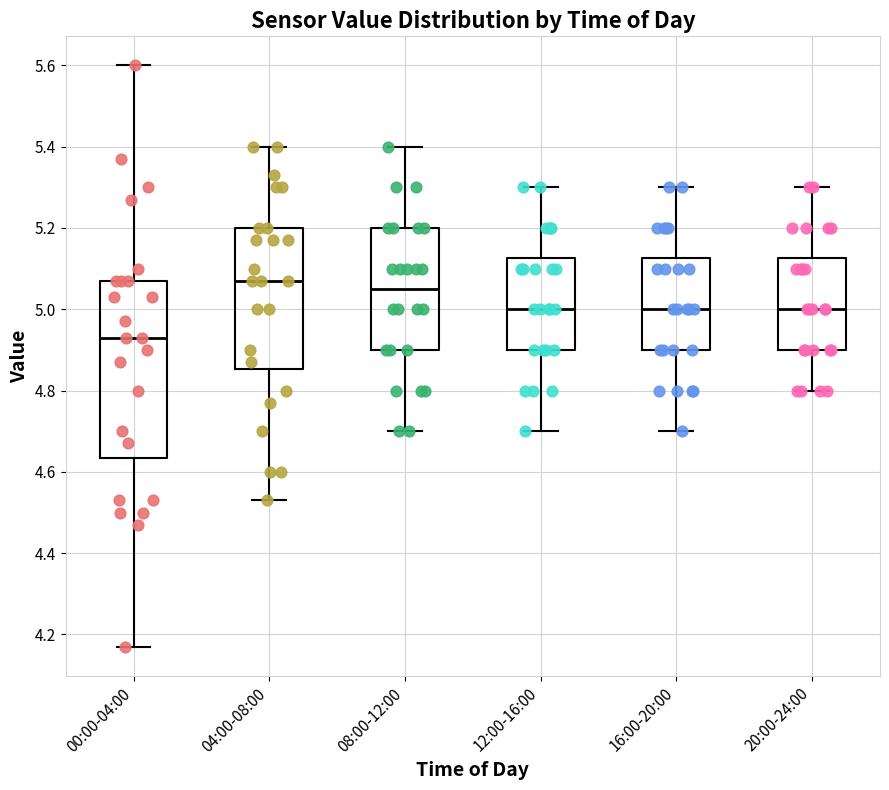

Where does the lower whisker of the box for 04:00-08:00 end on the y-axis? The values are not printed on the chart, so give them approximately, as read against the axis.

4.54